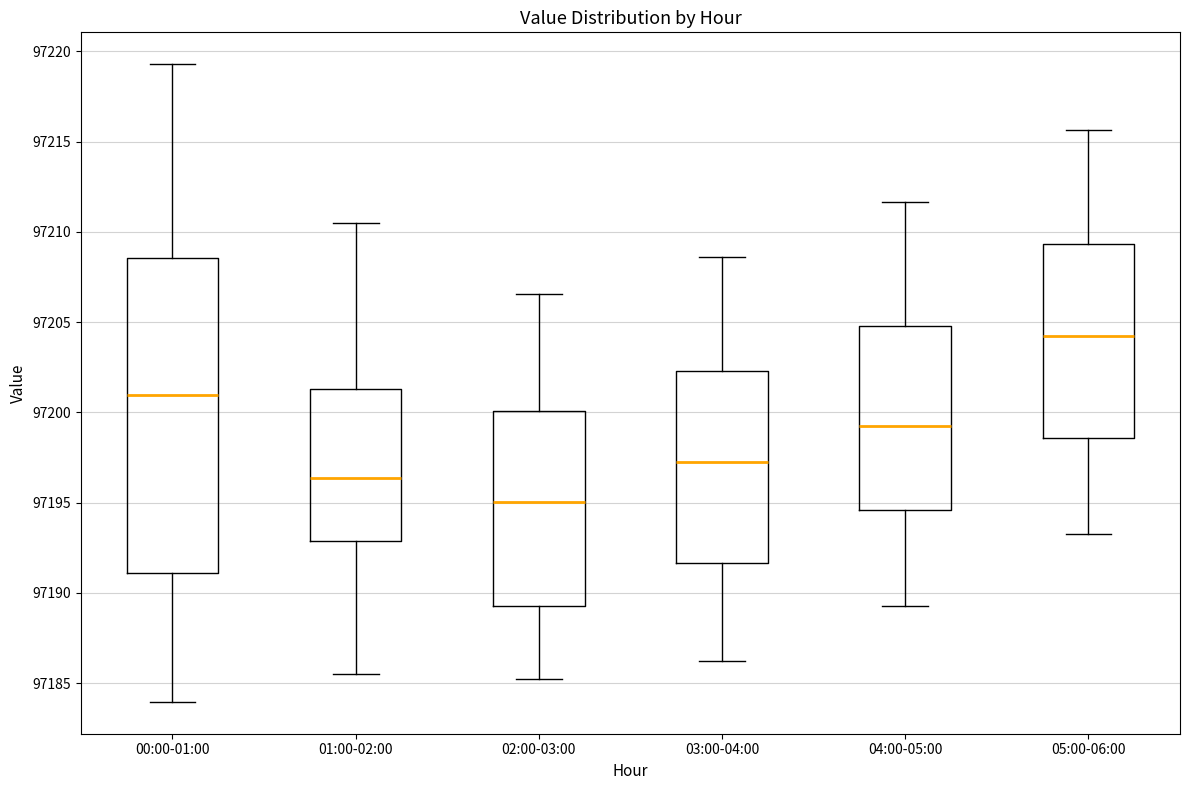

Which box's median line is the highest?

05:00-06:00